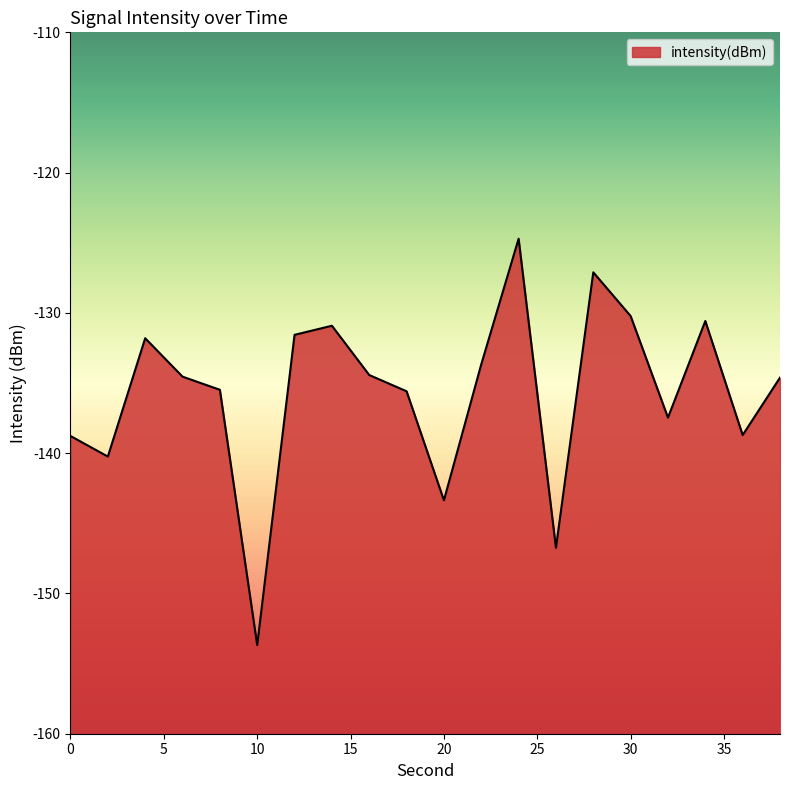

The value at 28 is -210.5. True or false?

False